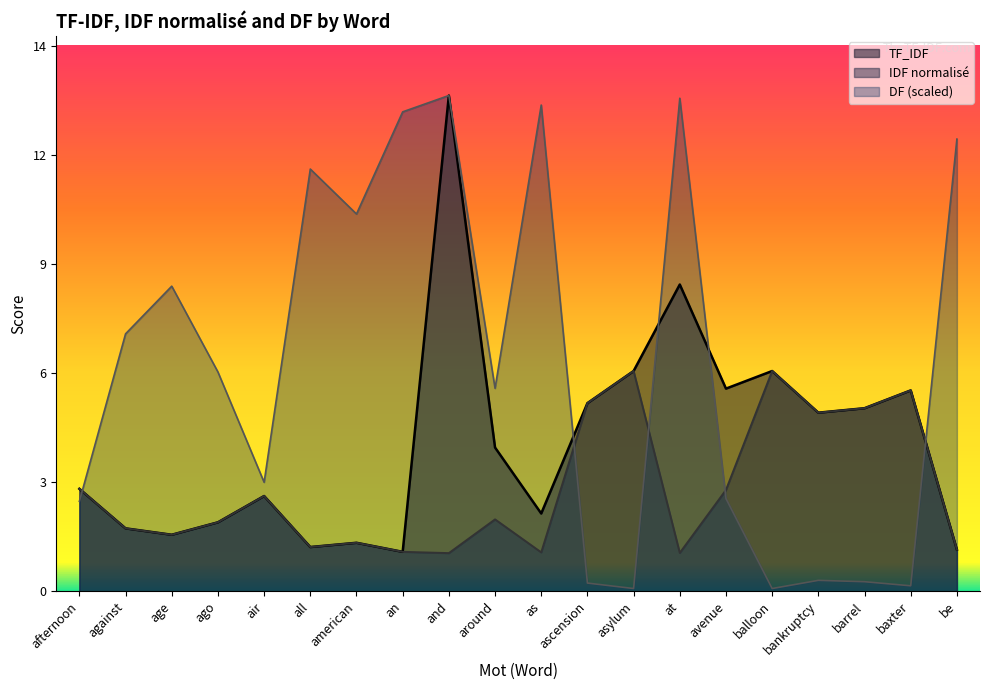

True or false: TF_IDF and DF cross at least once.

True